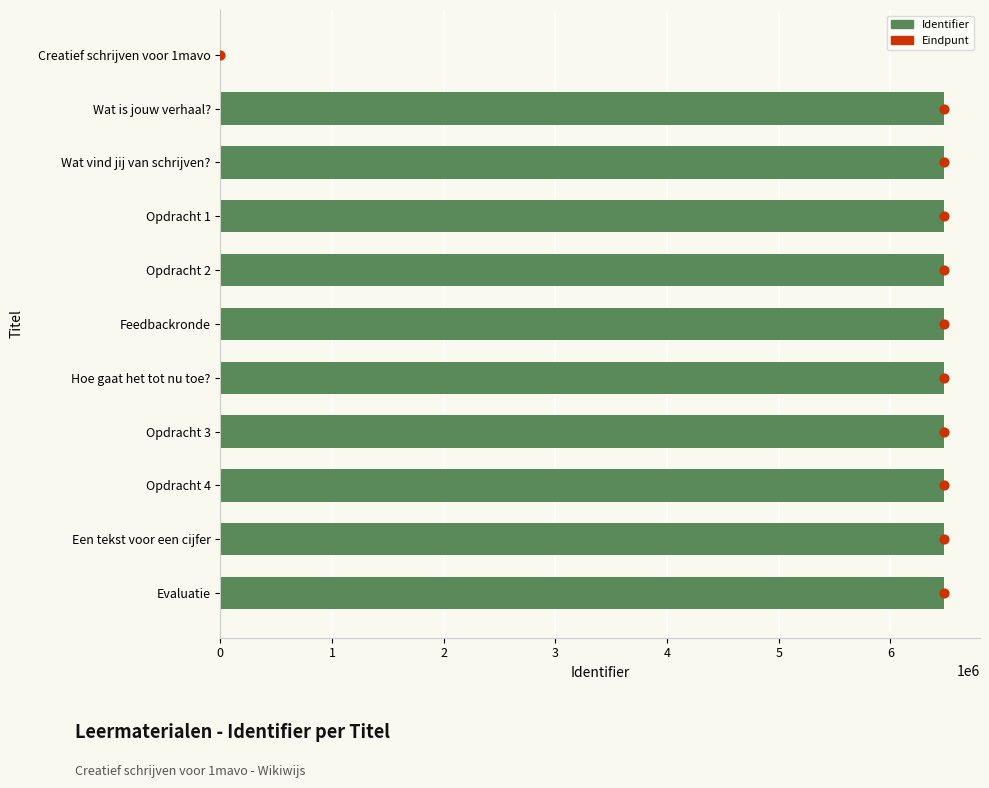

Which series contains the highest Y value?

Identifier